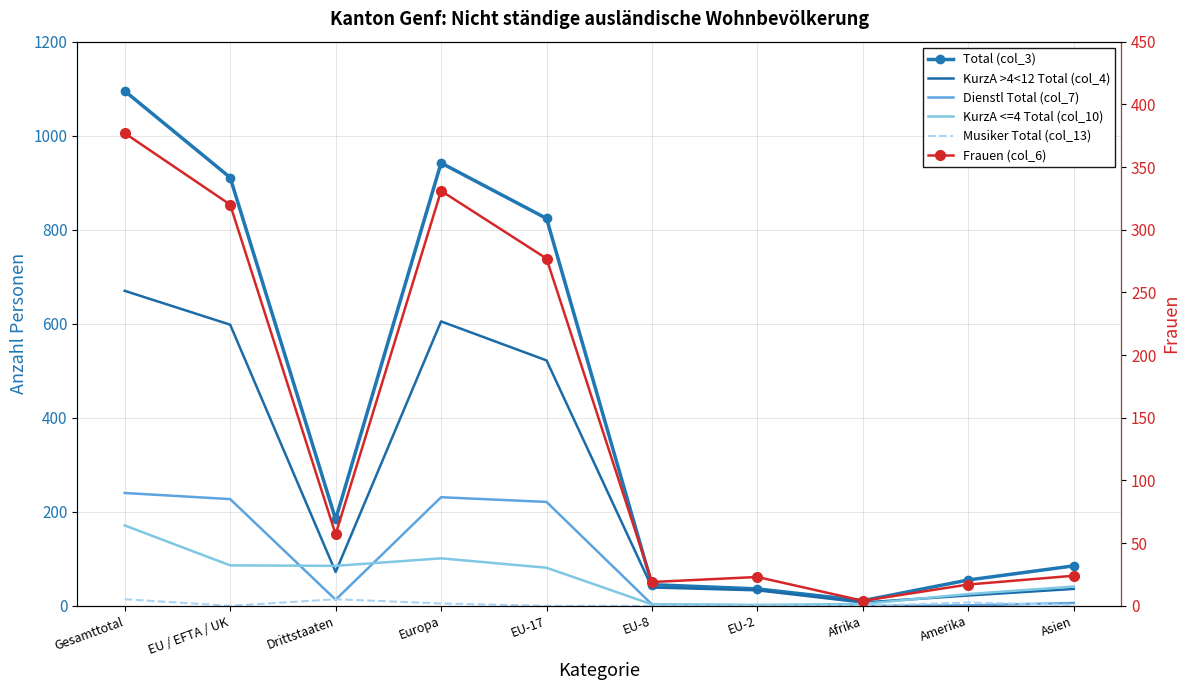

At which category does Total (col_3) reach its first local peak?

Europa